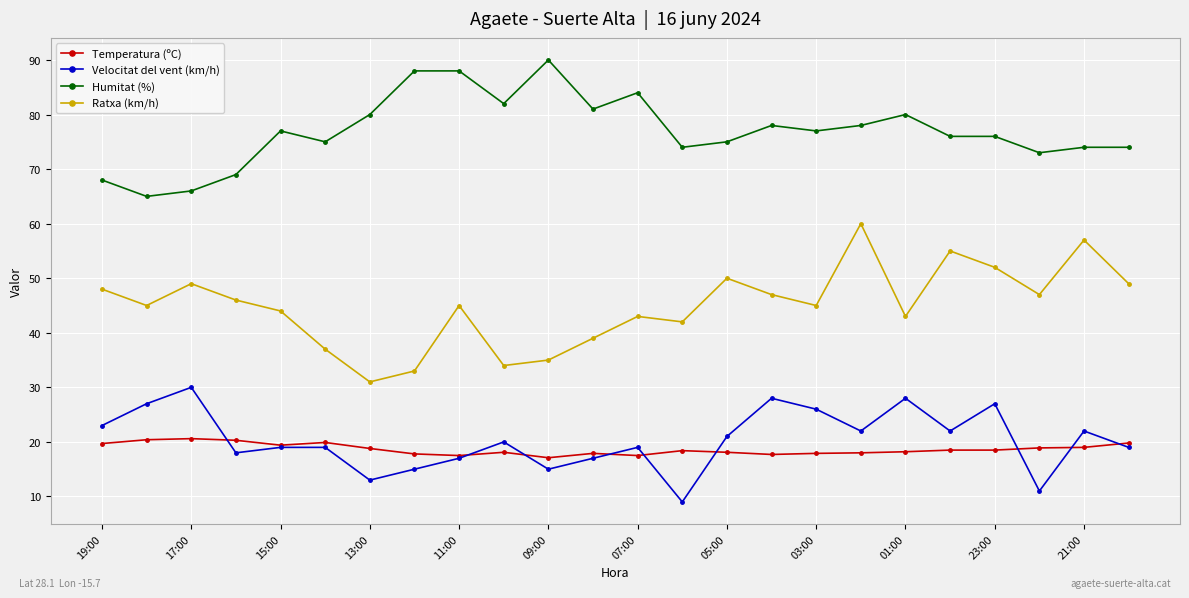

Is this an area chart (filled region under the line)?

No